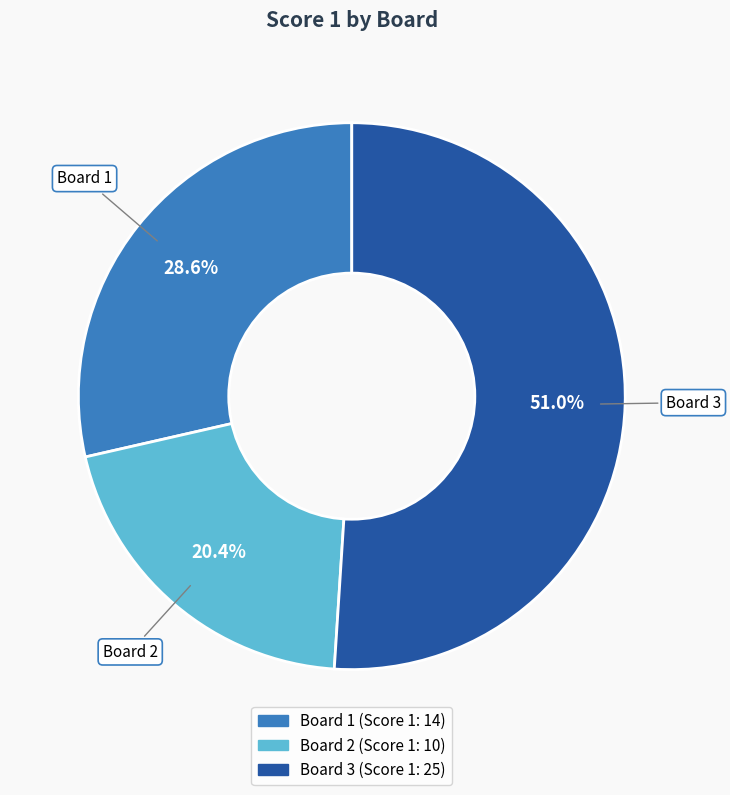

Does any single category account for the majority?

Yes